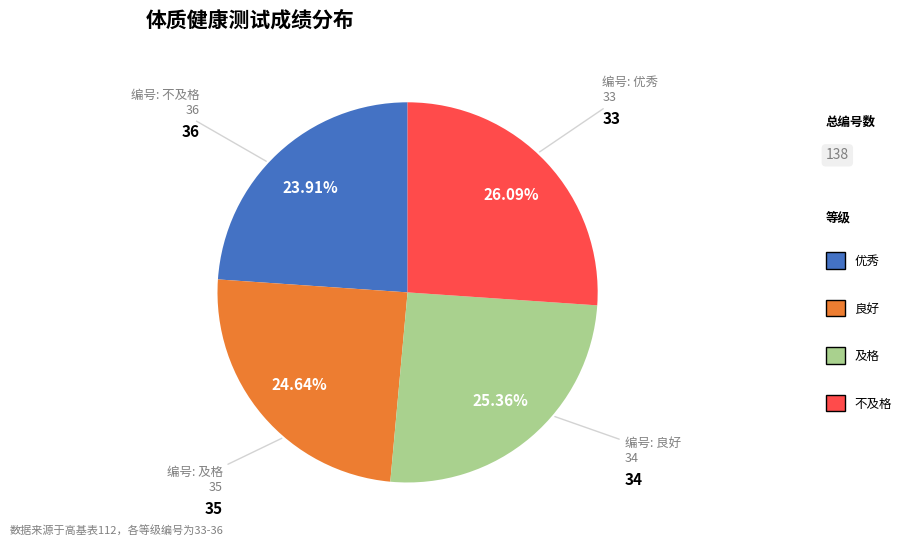

Does any single category account for the majority?

No